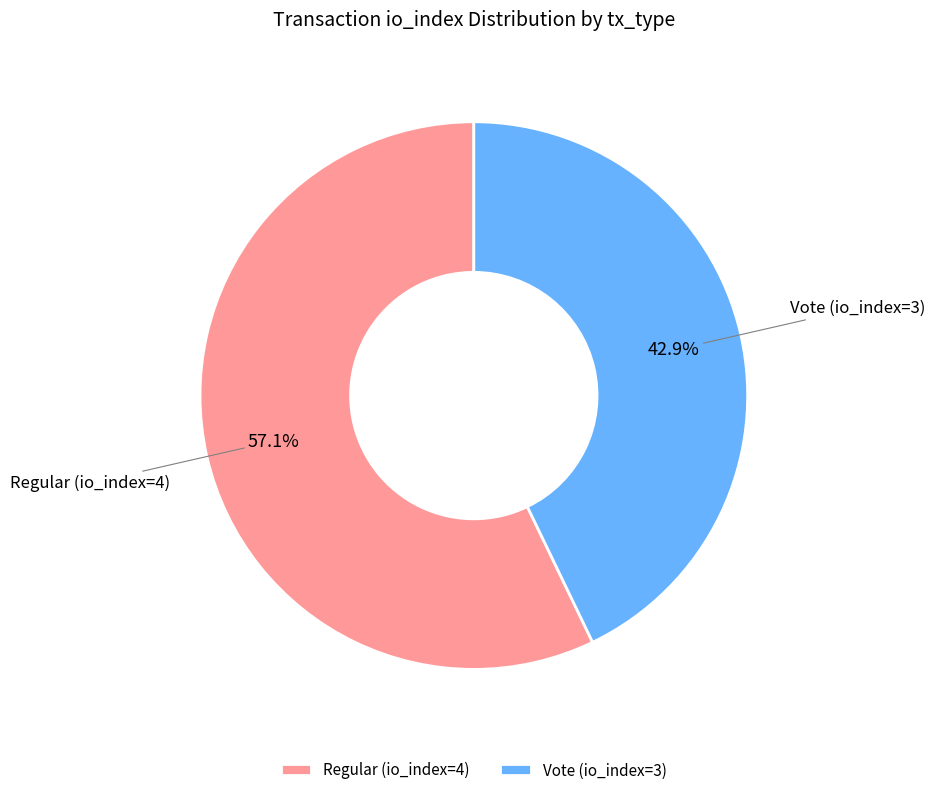

Which category accounts for the majority?

Regular (io_index=4)